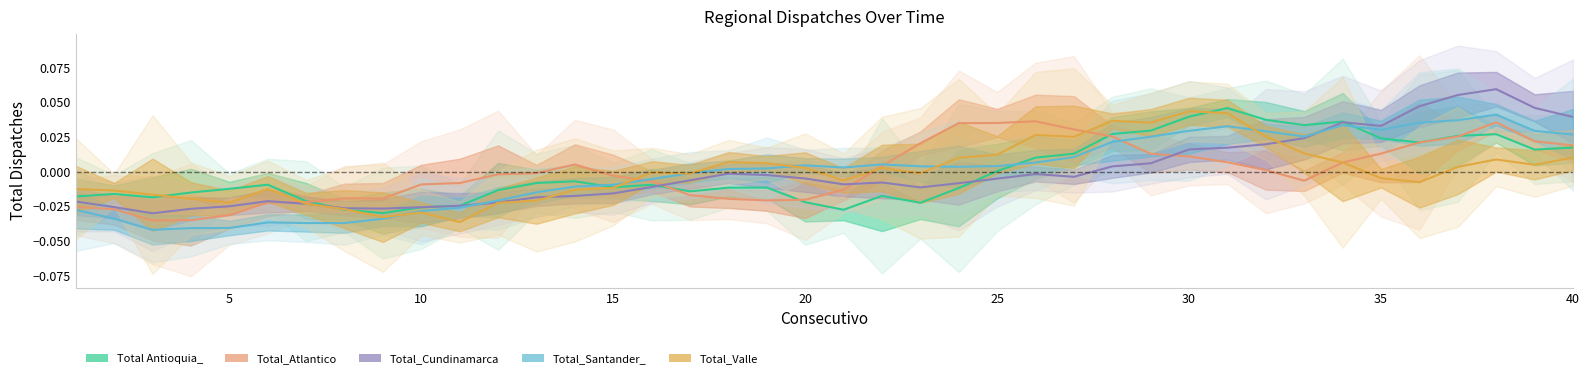

How many lines are shown in the chart?

5